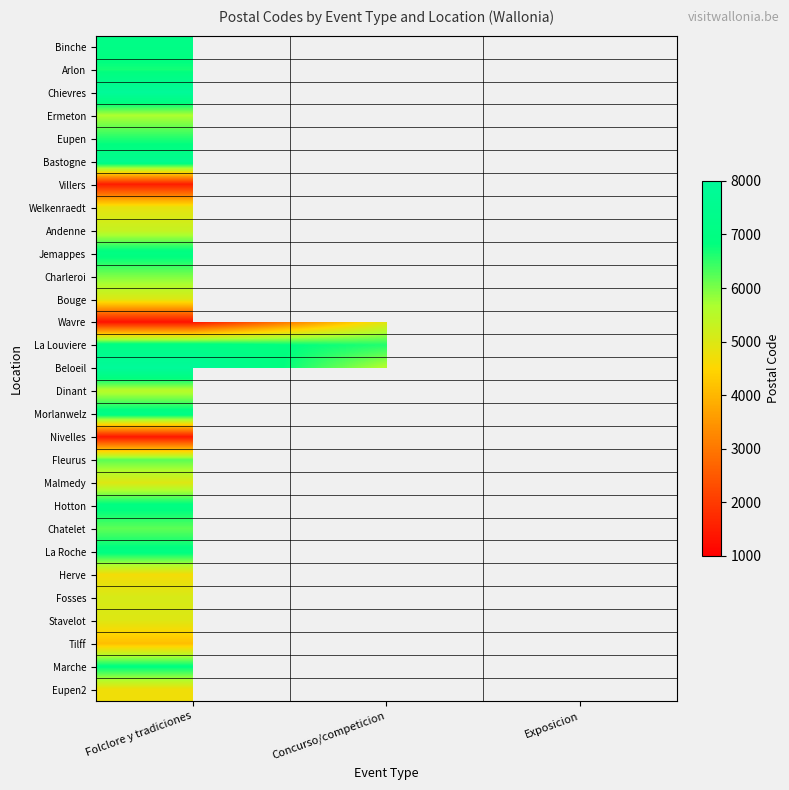

Which category has the highest value in the Binche series?

Folclore y tradiciones